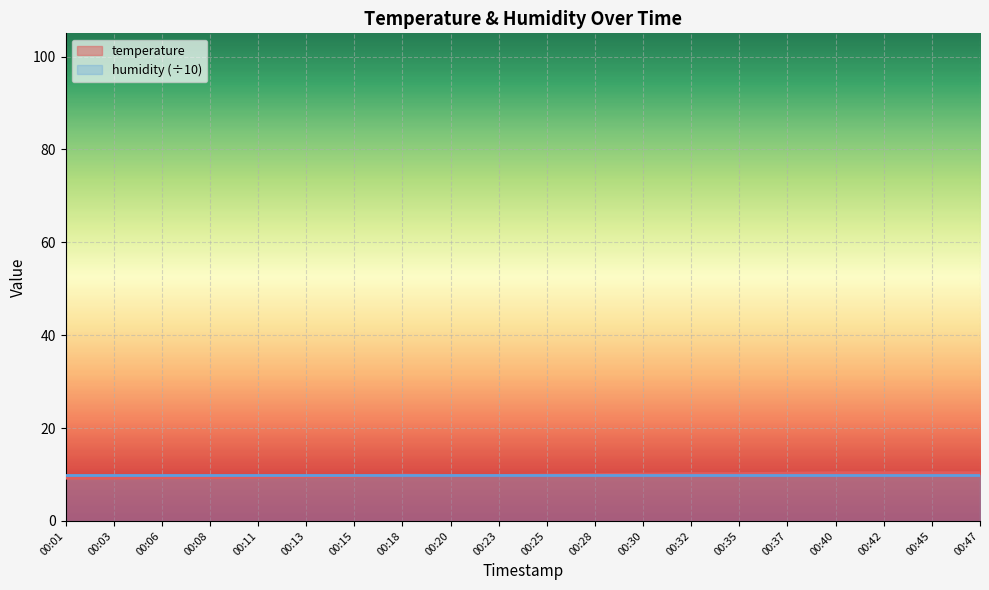

At which category does the data reach its first local peak?

00:18